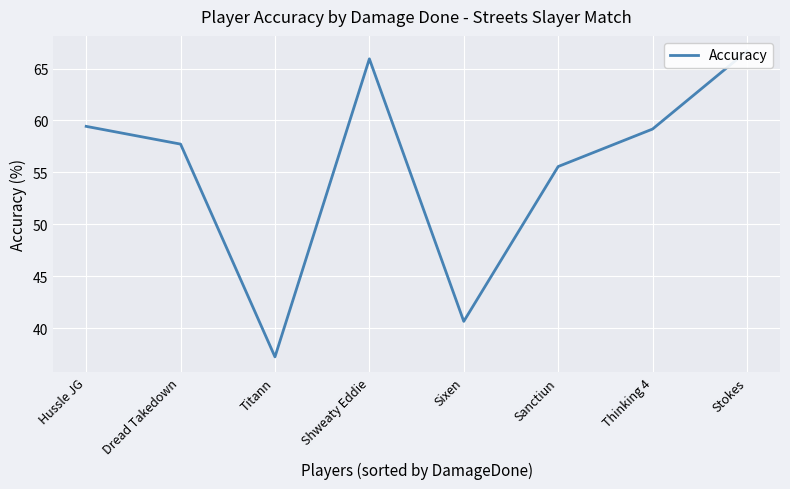

How many categories are shown in the chart?

8